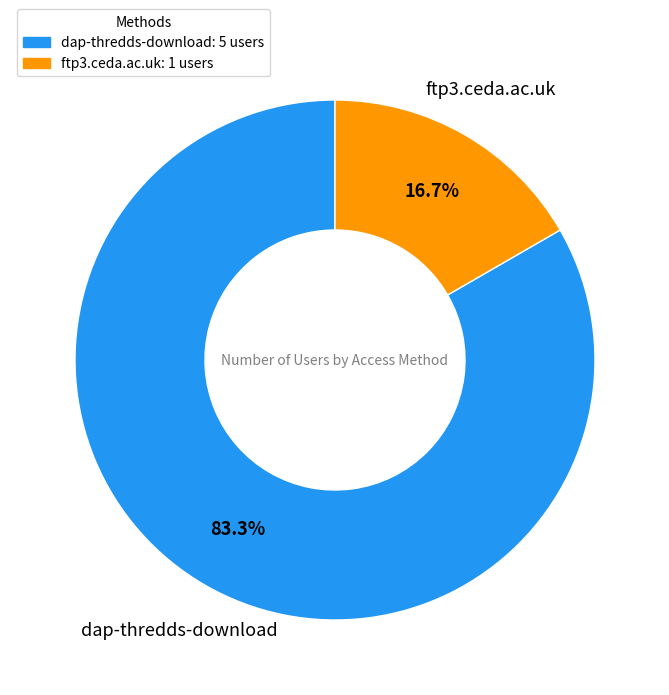

Is there a majority slice in this chart?

Yes